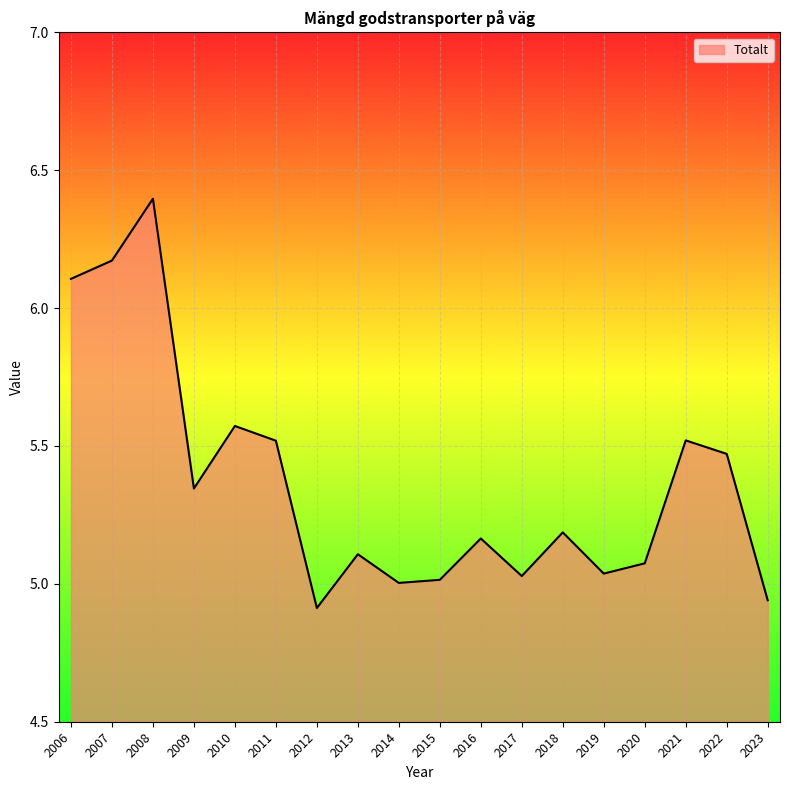

What is the difference between the second highest and minimum values?

1.3